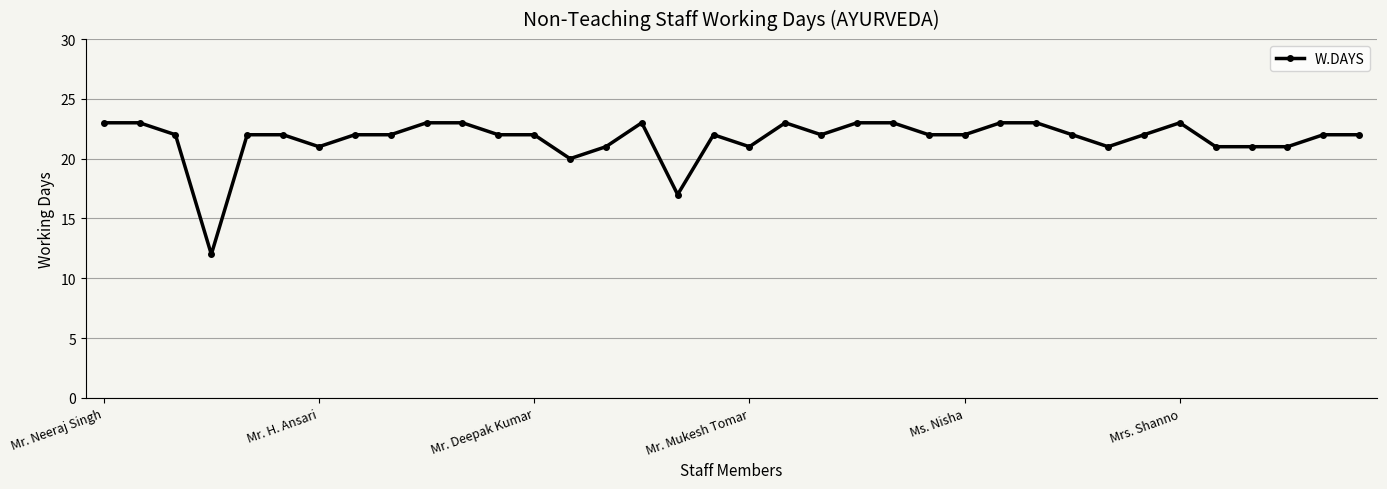

What is the value of the 26th point from the left?

23